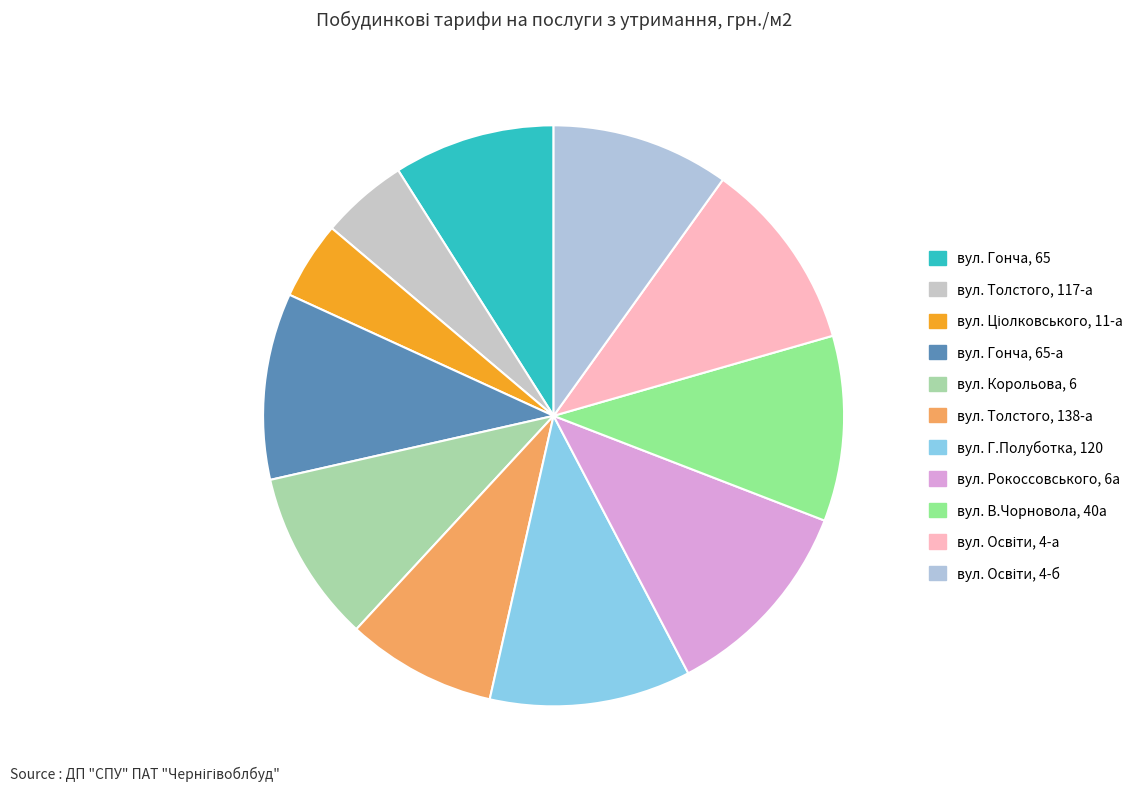

What is the ratio of the value at вул. Толстого, 117-а to the value at вул. Г.Полуботка, 120?

0.4